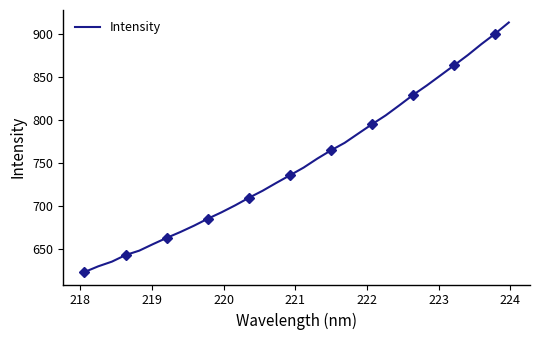

How many distinct data groups are displayed?

1